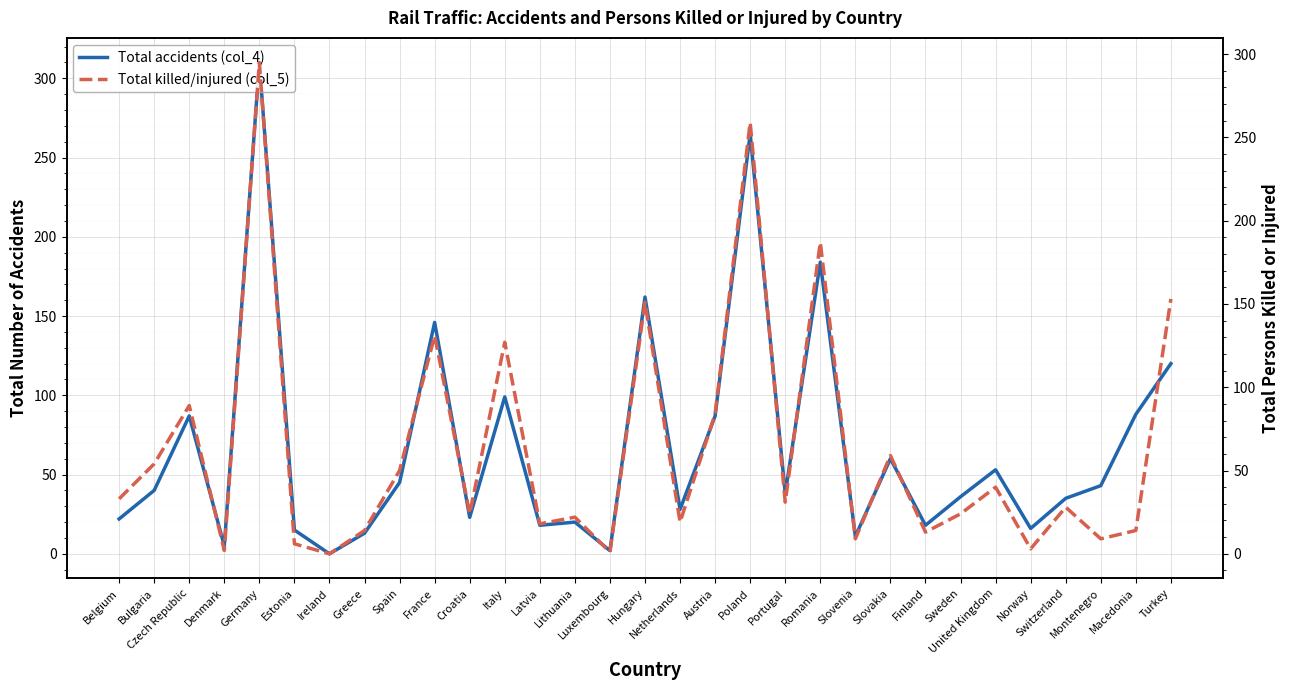

What is the difference between the highest and lowest values at United Kingdom?

13